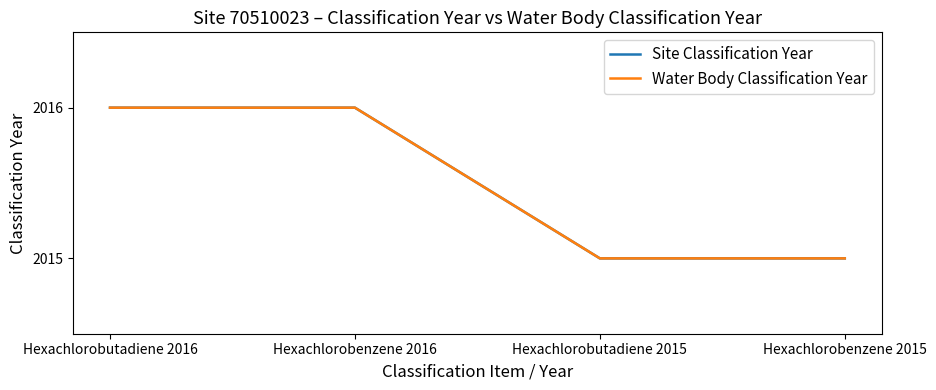

Is this an area chart (filled region under the line)?

No